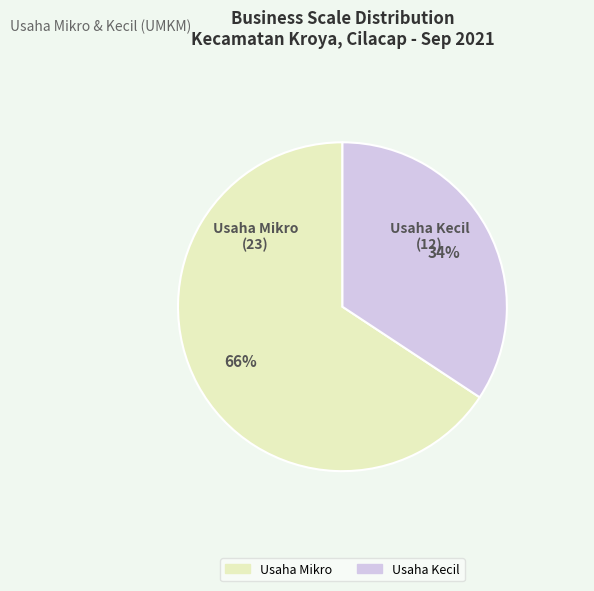

Is there any slice that represents more than half of the pie?

Yes